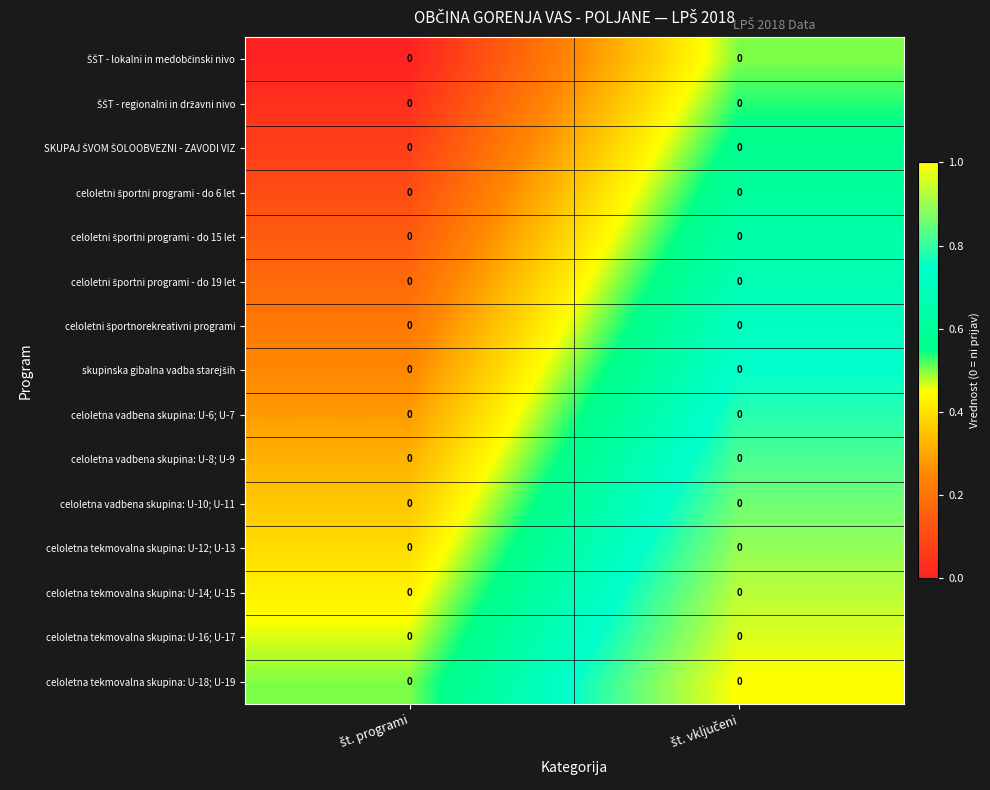

At which label is celoletna vadbena skupina: U-6; U-7 closest to 0?

št. programi